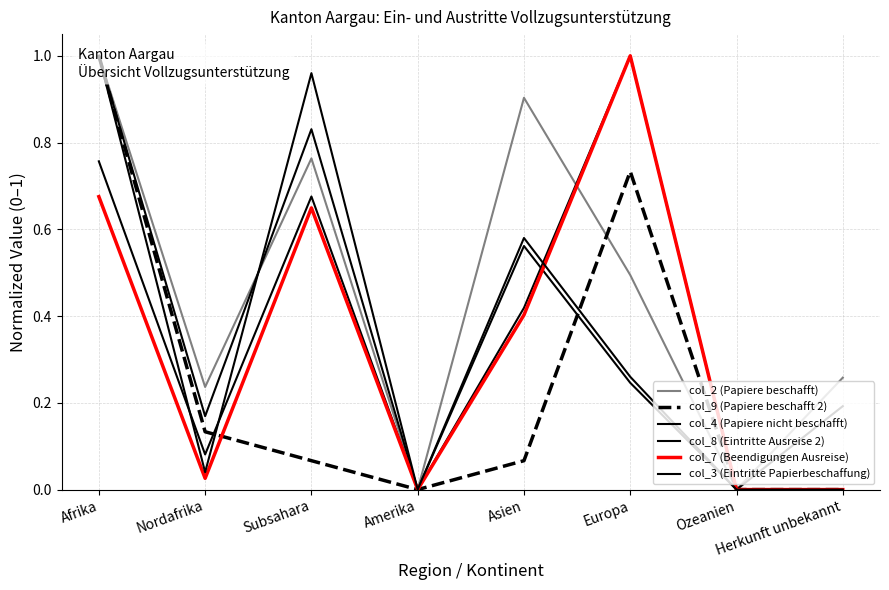

What position from the left is Nordafrika?

2